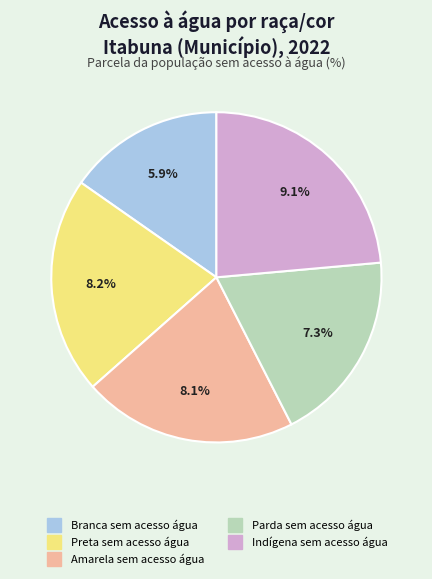

Does any single category account for the majority?

No